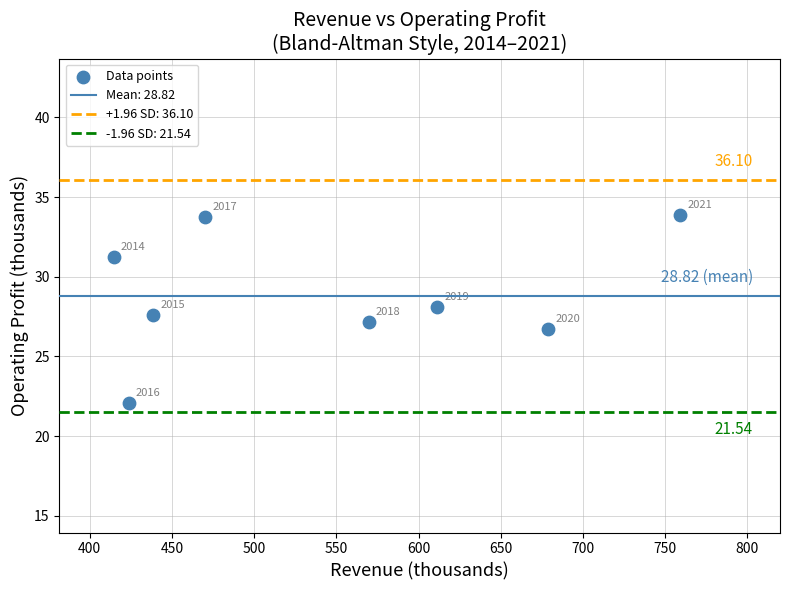

What is the range of X values (max minus min)?

344.2